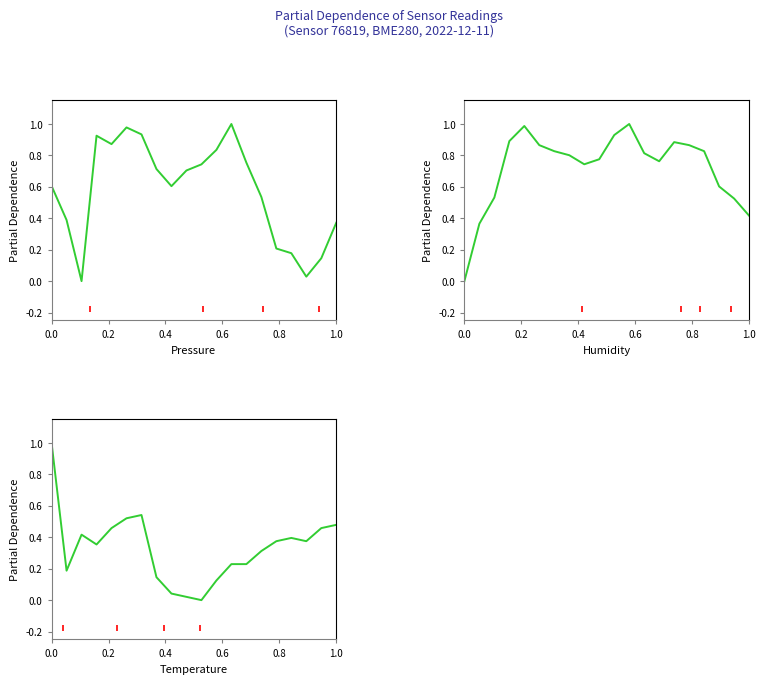

How many interior local peaks does the pressure series have?

3